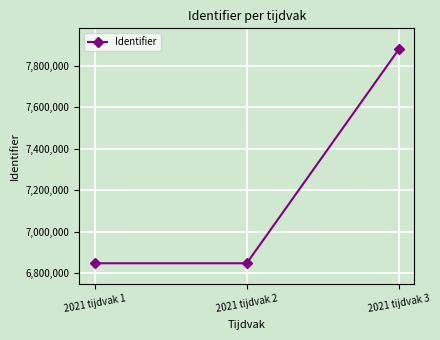

What is the change in value from 2021 tijdvak 1 to 2021 tijdvak 3?

+1032040